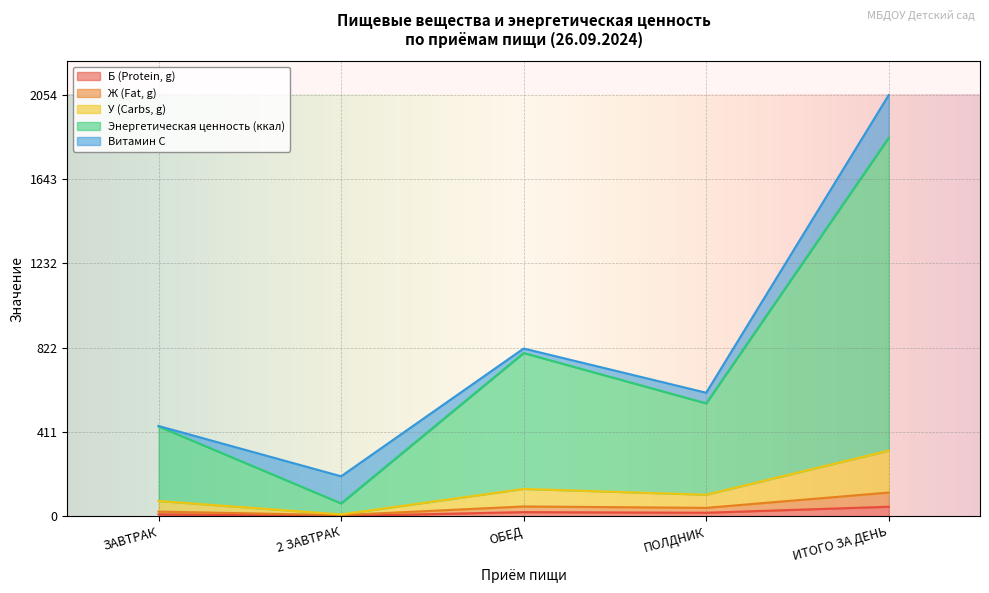

Where is Ж (Fat, g) nearest to the value 60?

ОБЕД